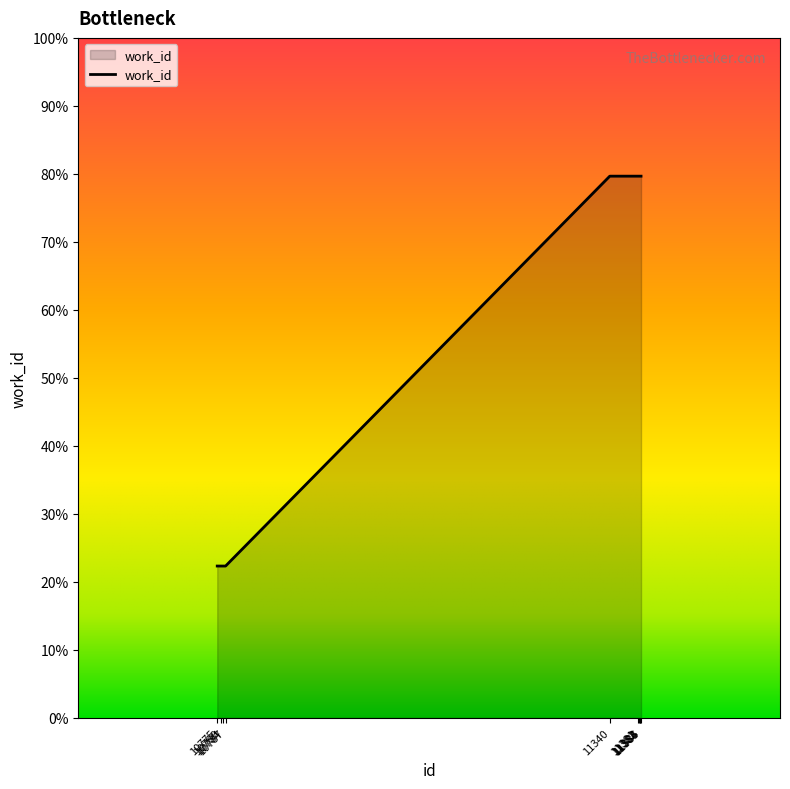

Reading right to left, extract all data points from this chart.

11385=4339	11384=4339	11383=4339	11382=4339	11381=4339	11340=4339	10787=4167	10784=4167	10780=4167	10775=4167